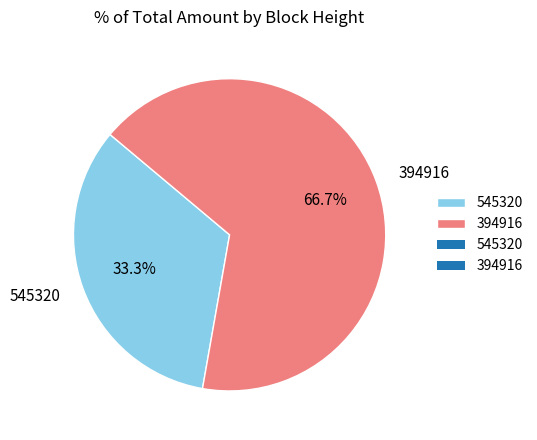

Which slice is the smallest?

545320